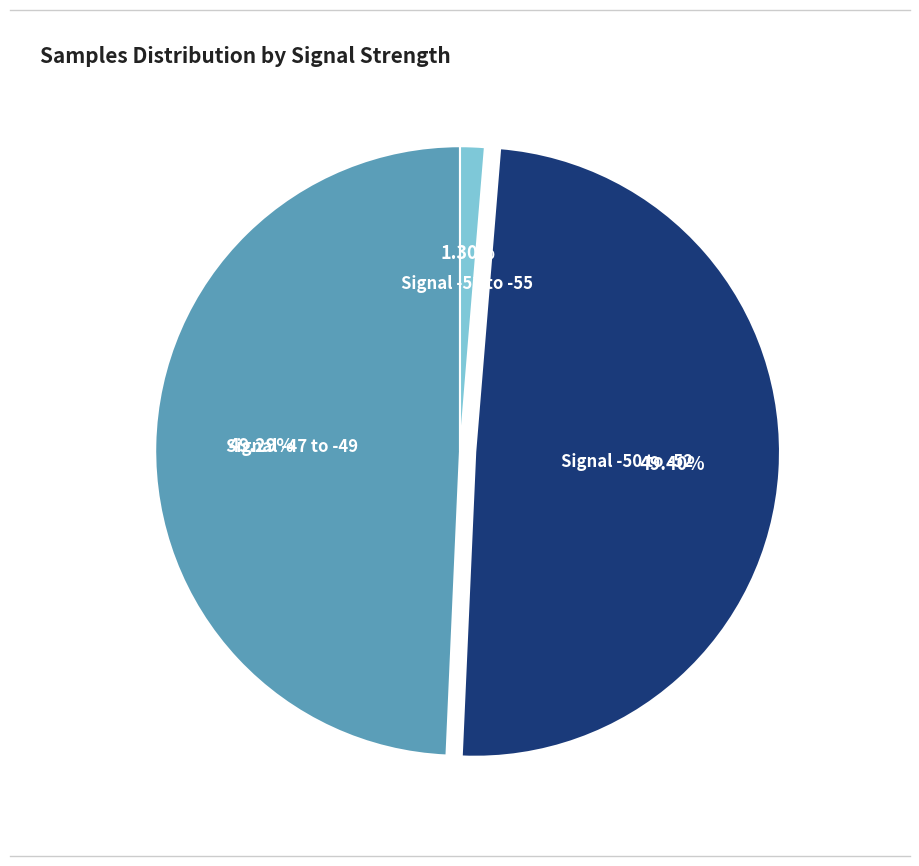

Does any single category account for the majority?

No